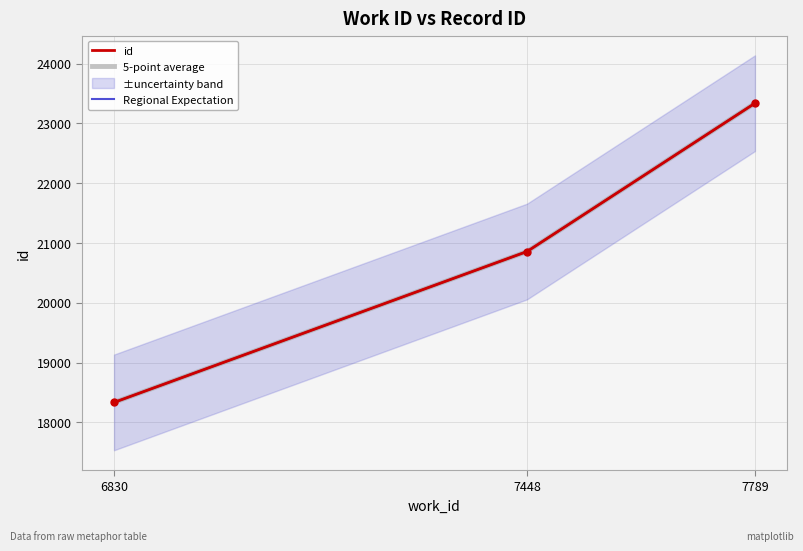

What value does the Regional Expectation series have at 6830, to the nearest 50?

18350